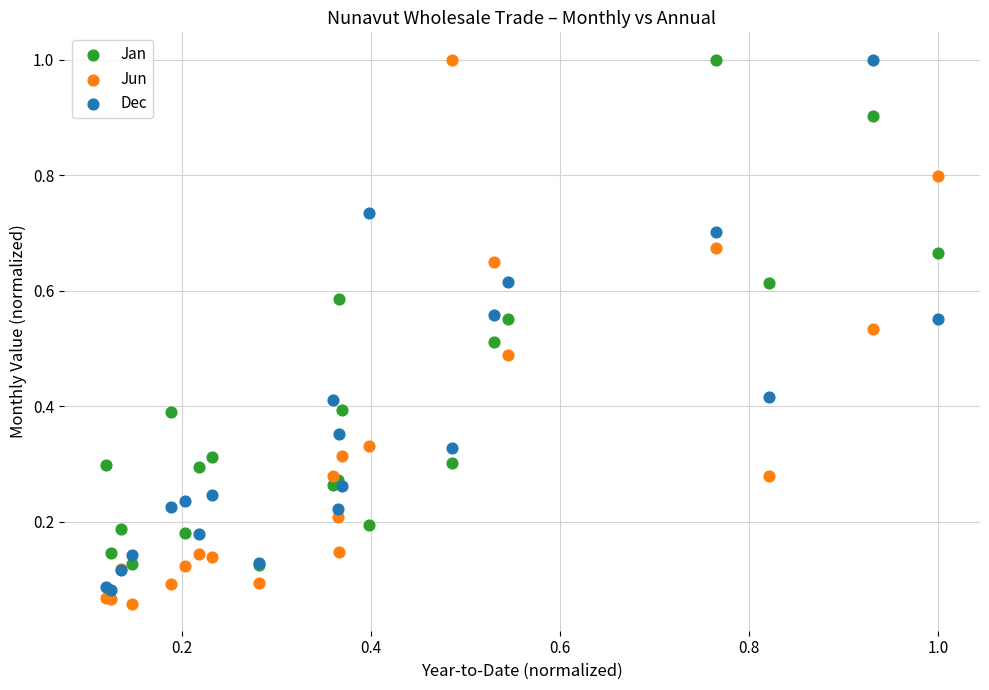

Which series reaches the minimum Y coordinate?

Jun